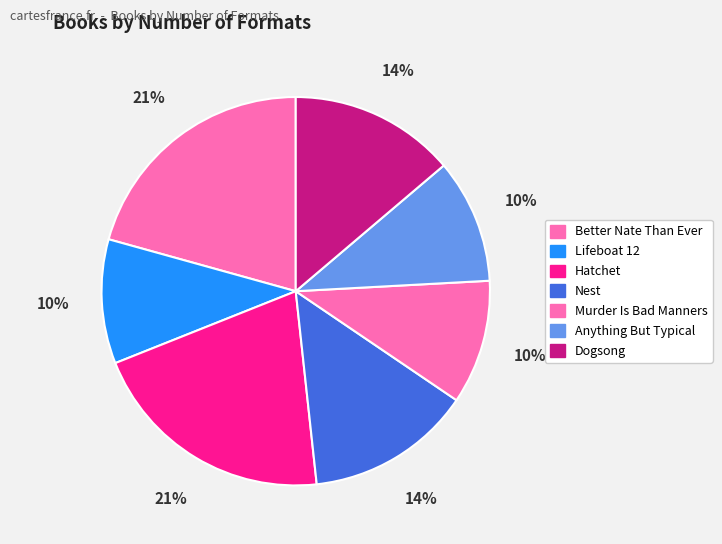

Is there any slice that represents more than half of the pie?

No